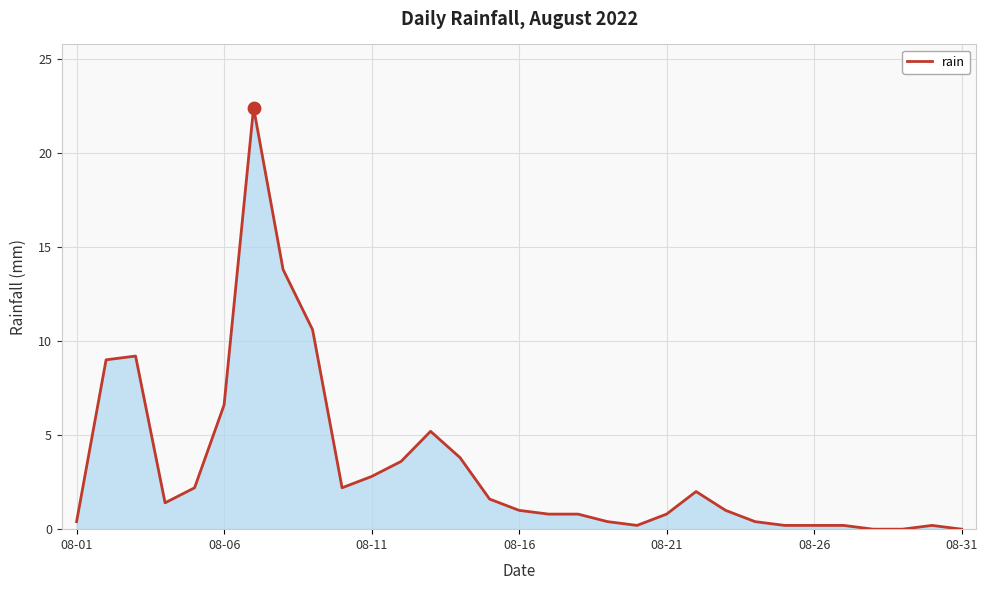

What is the greatest value displayed?

22.4